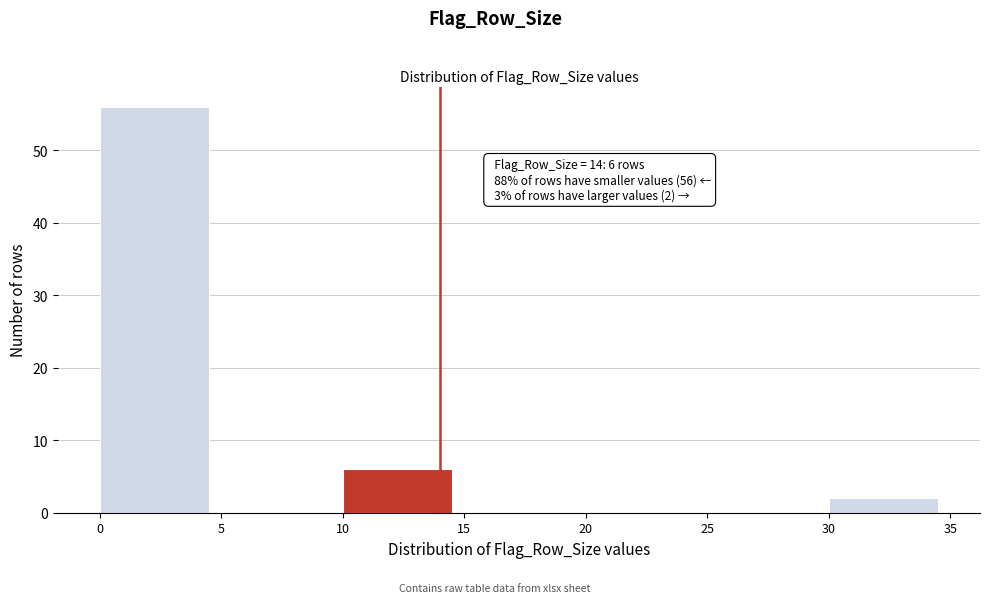

Which range on the x-axis has the tallest bar?

0 to 5